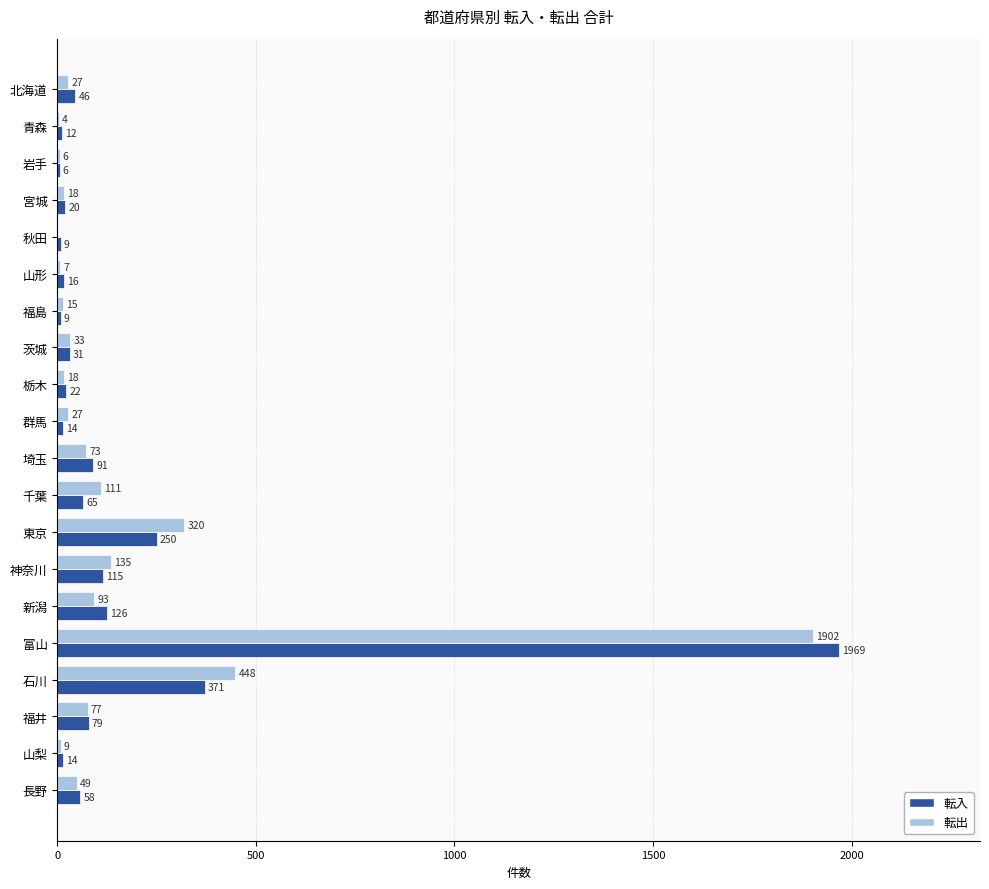

Which series has the largest total across all categories?

転出